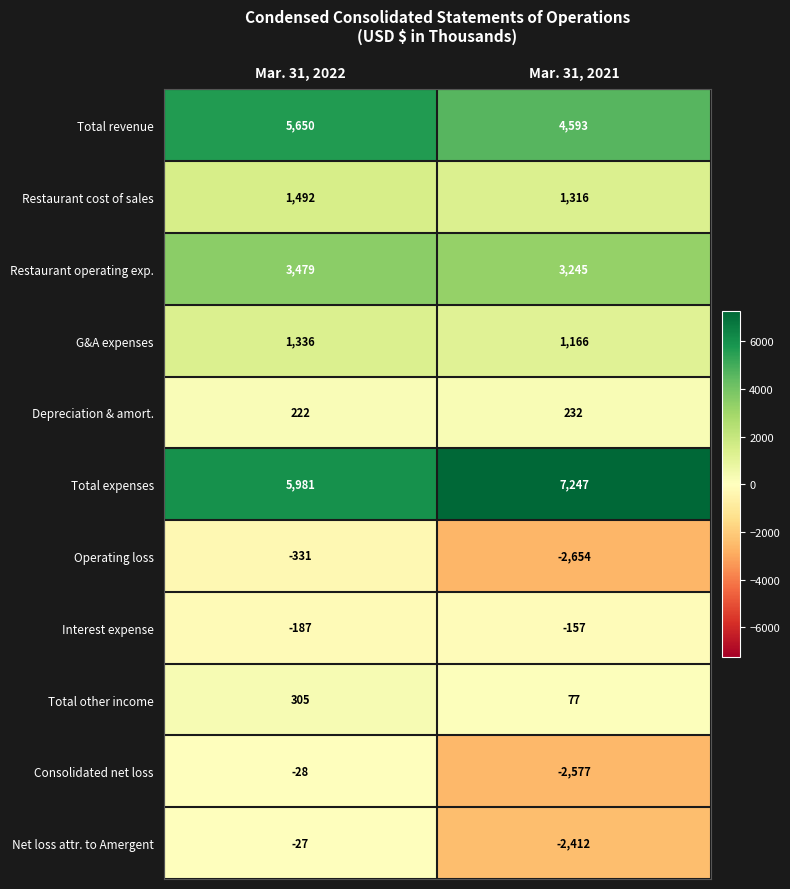

At Mar. 31, 2022, list the series in order from largest to smallest.

Total expenses, Total revenue, Restaurant operating exp., Restaurant cost of sales, G&A expenses, Total other income, Depreciation & amort., Net loss attr. to Amergent, Consolidated net loss, Interest expense, Operating loss